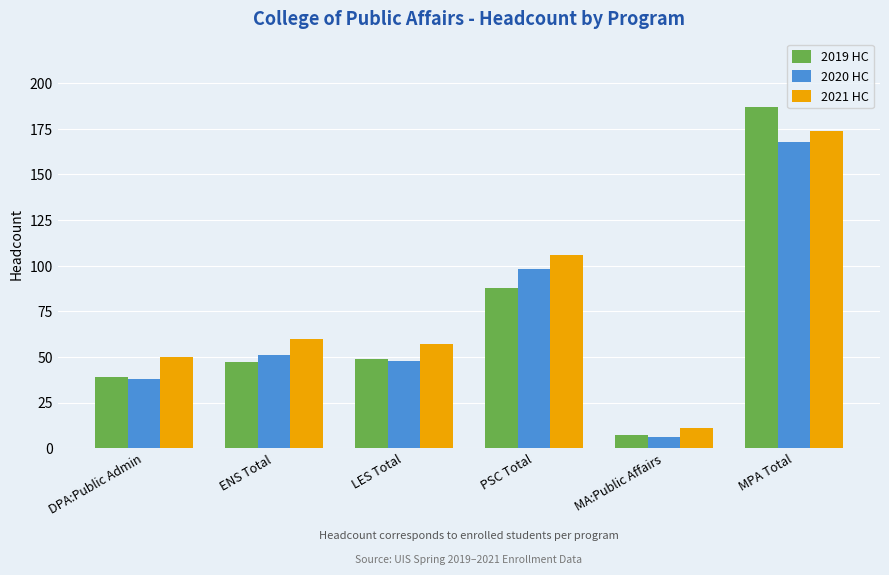

Which series has the largest total across all categories?

2021 HC